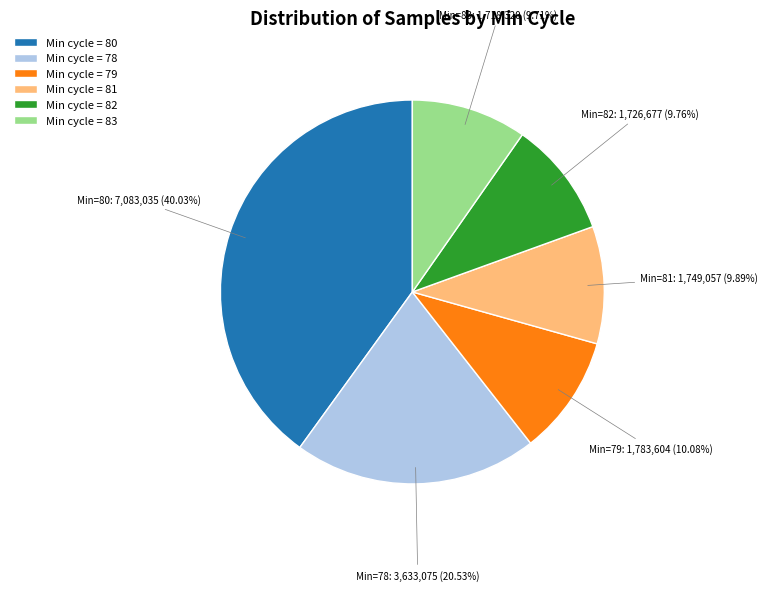

Count the number of slices in the pie.

6